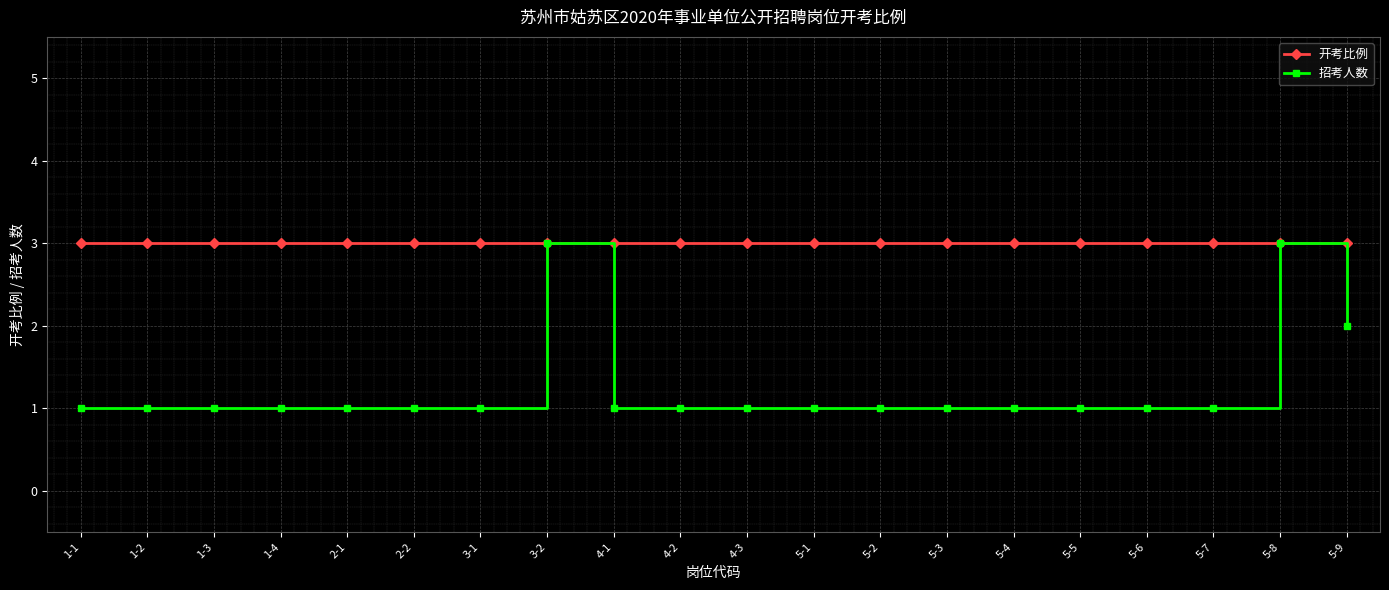

What is the highest value of the 招考人数 series?

3